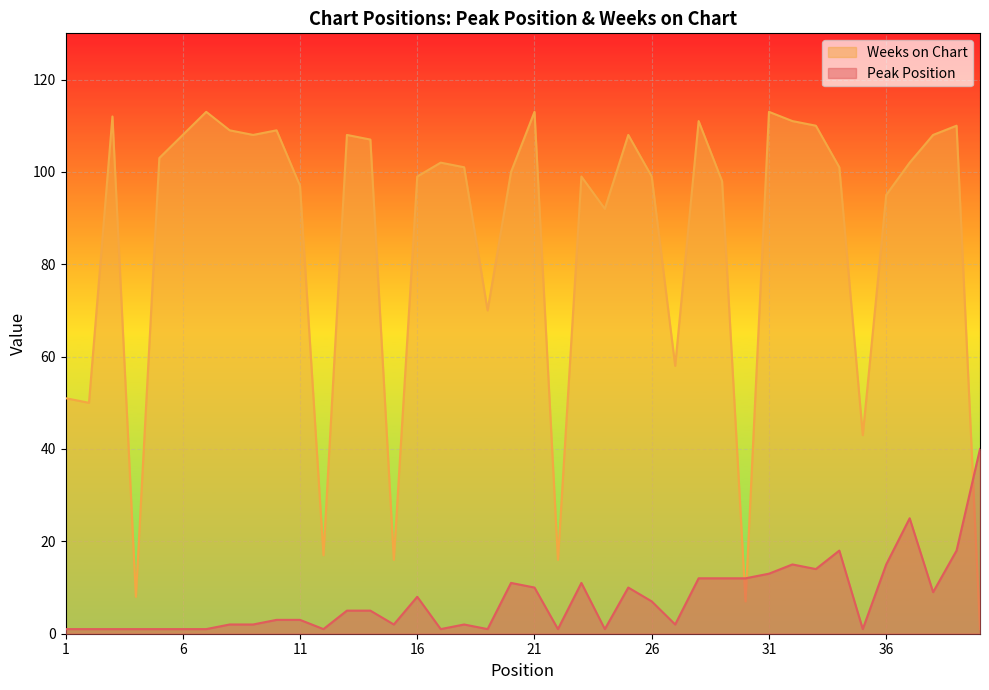

How many times do Peak Position and Weeks on Chart cross each other?

3